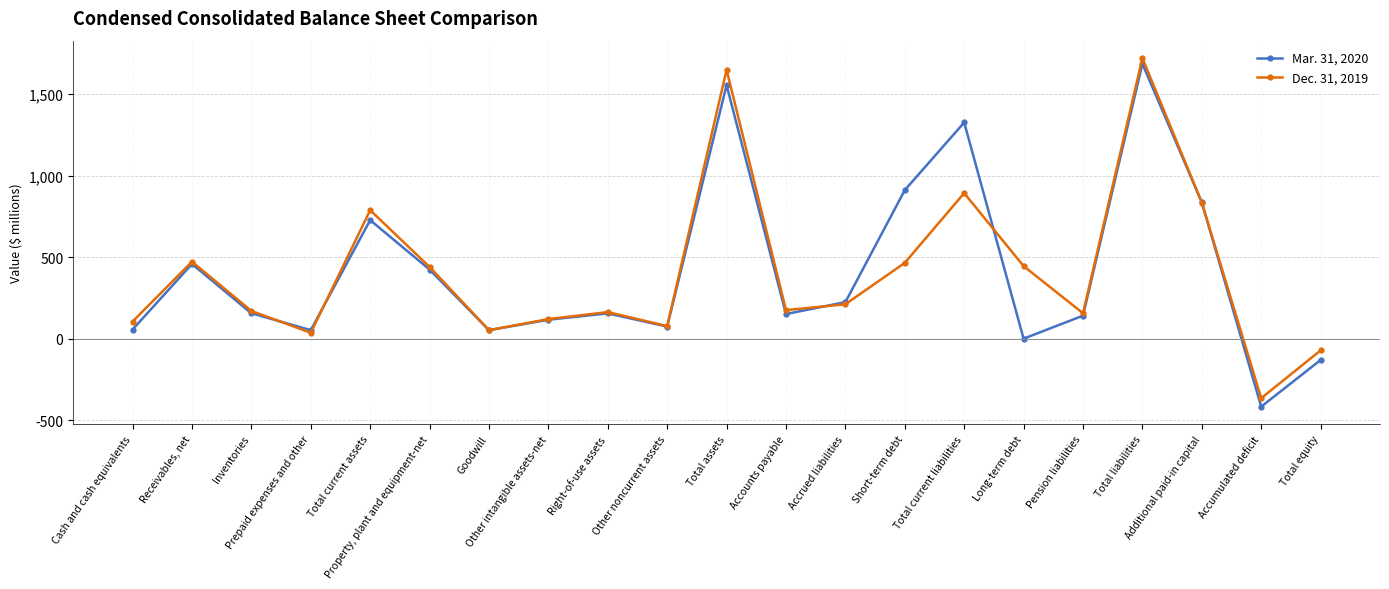

What is the label of the 12th point from the left?

Accounts payable